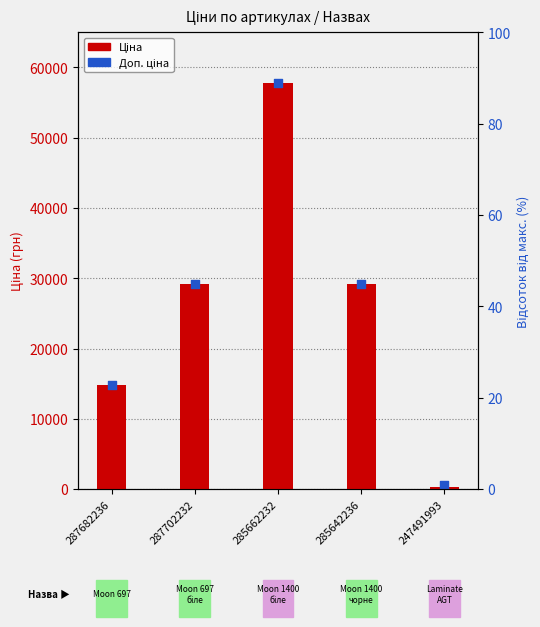

What is the total value across all series at 285662232?

115652.4